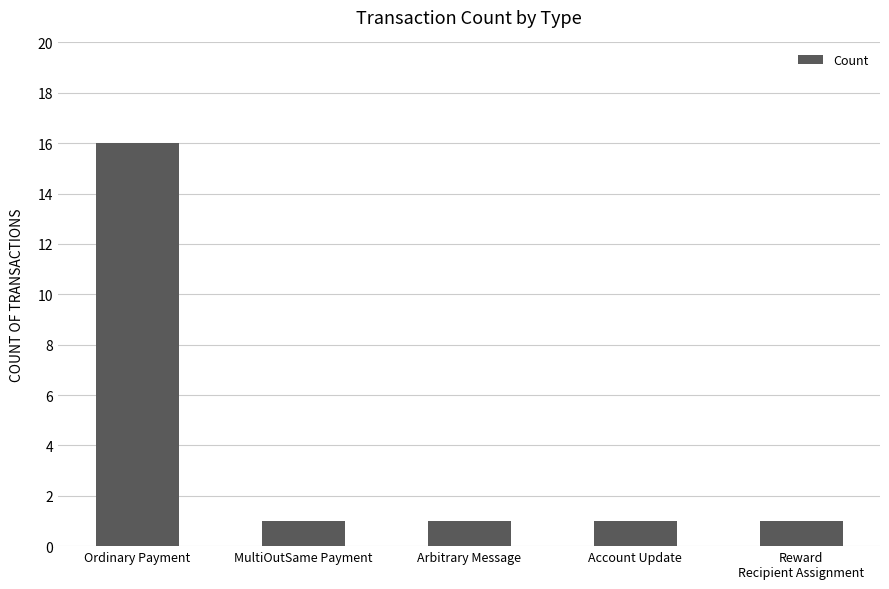

Reading left to right, extract all data points from this chart.

16	1	1	1	1